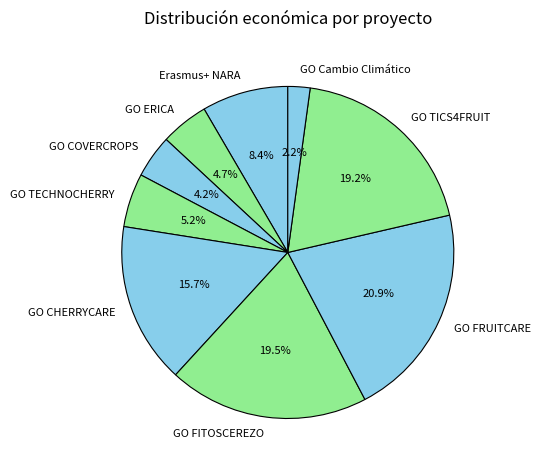

How many segments does this pie chart have?

9